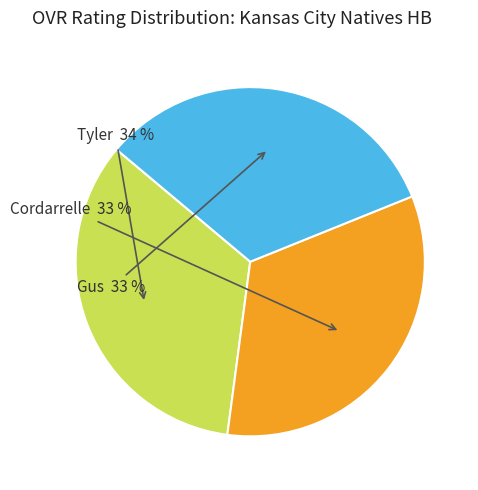

How many slices are in this pie chart?

3